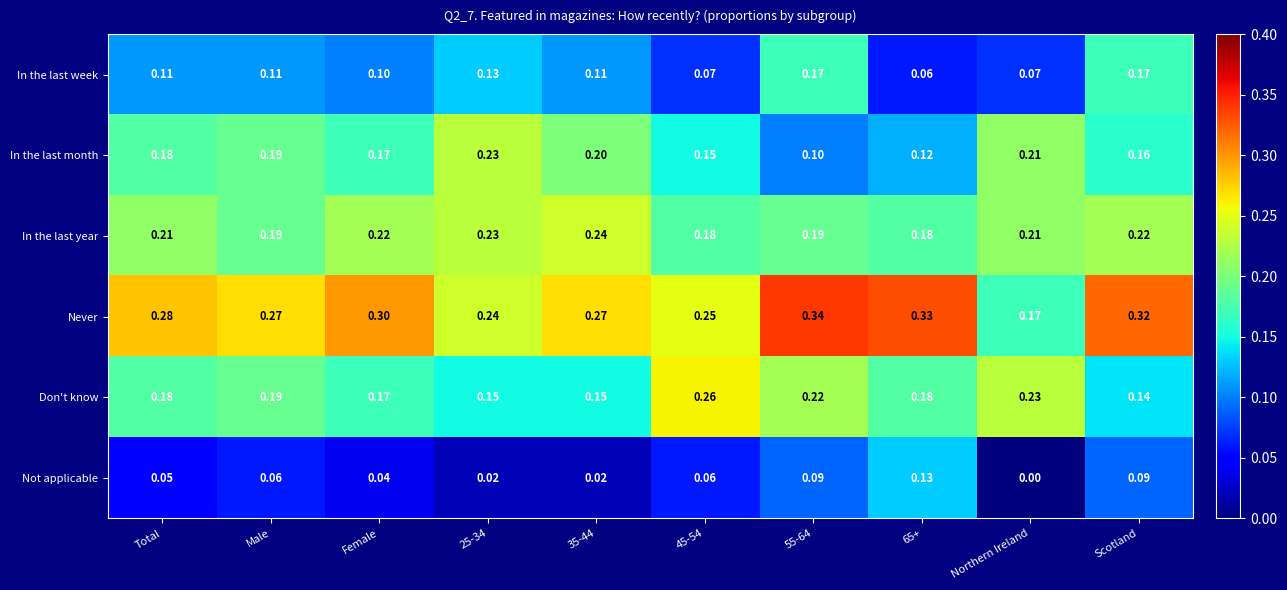

Where is Never nearest to the value 0?

Northern Ireland